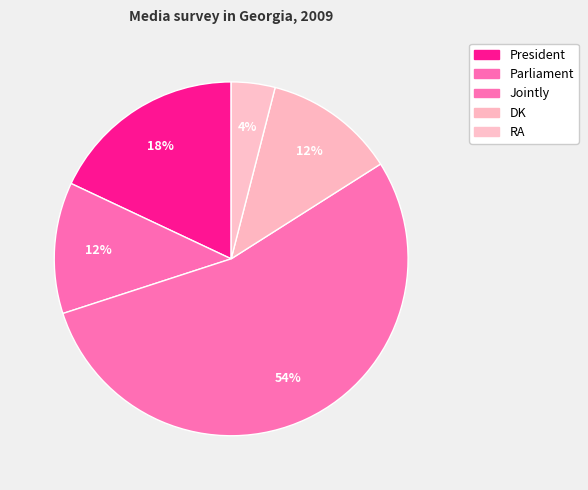

Which slice is the smallest?

RA